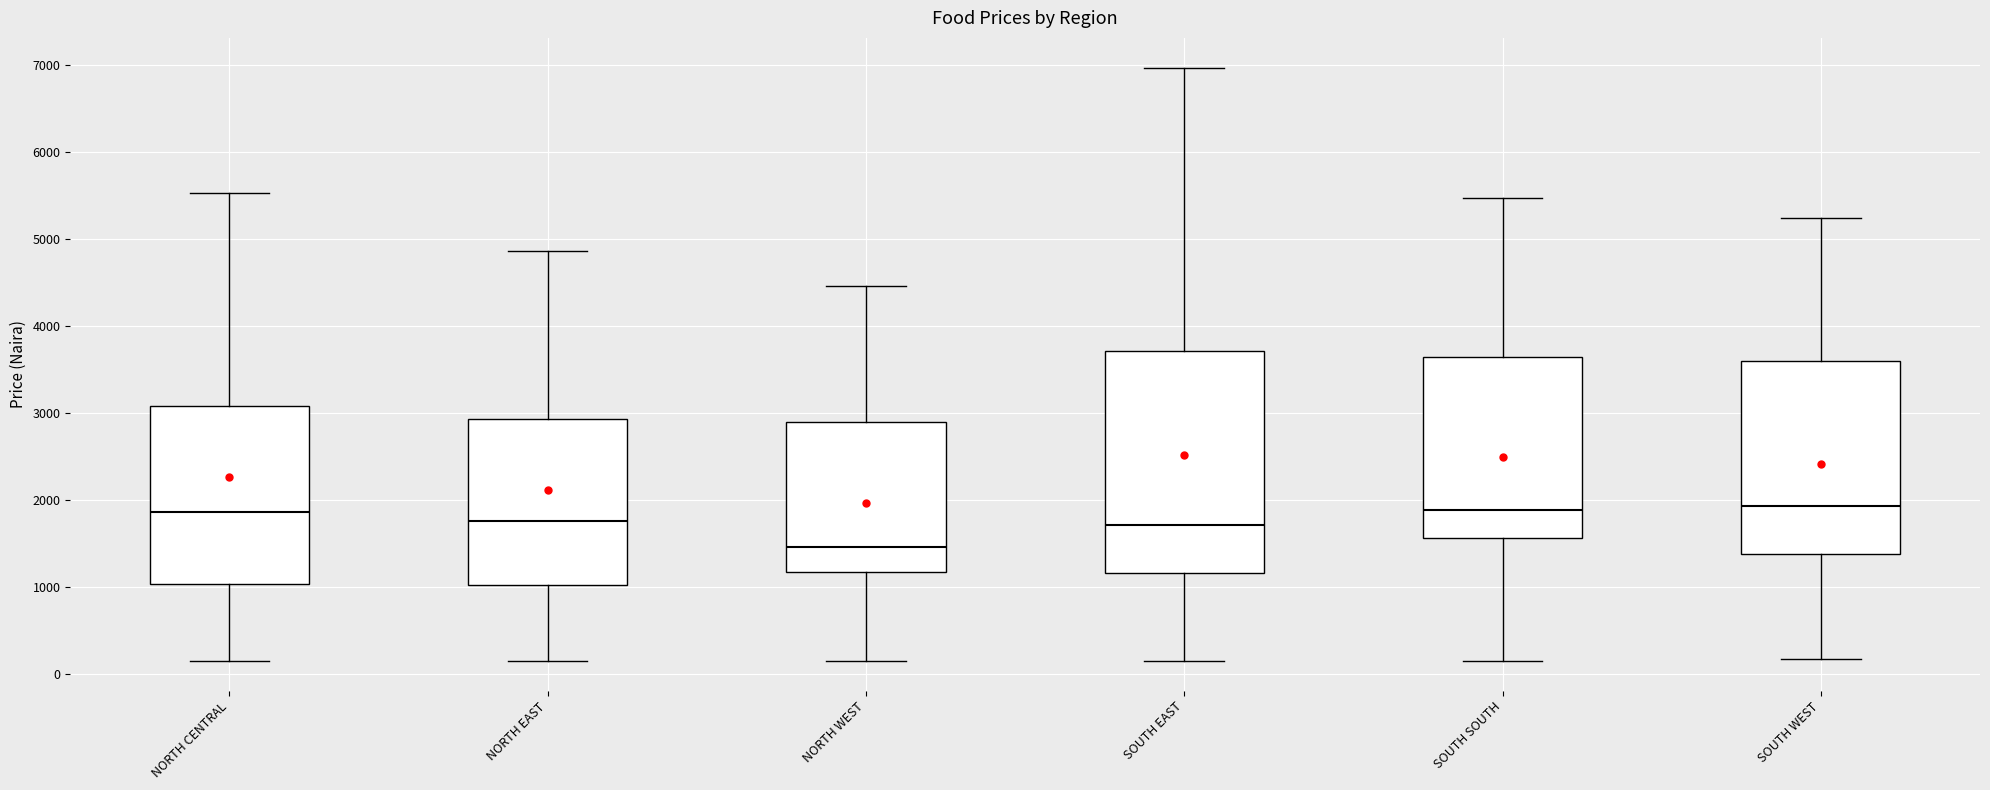

Reading left to right, read every box against the y-axis: the position of its median line, the range the box covers, and the ends of its whiskers. The values are not printed on the chart, so give them approximately, as read against the axis.

NORTH CENTRAL: median 1900, box 1000 to 3100, whiskers 200 to 5500
NORTH EAST: median 1800, box 1000 to 2900, whiskers 200 to 4900
NORTH WEST: median 1500, box 1200 to 2900, whiskers 200 to 4500
SOUTH EAST: median 1700, box 1200 to 3700, whiskers 200 to 7000
SOUTH SOUTH: median 1900, box 1600 to 3600, whiskers 200 to 5500
SOUTH WEST: median 1900, box 1400 to 3600, whiskers 200 to 5200